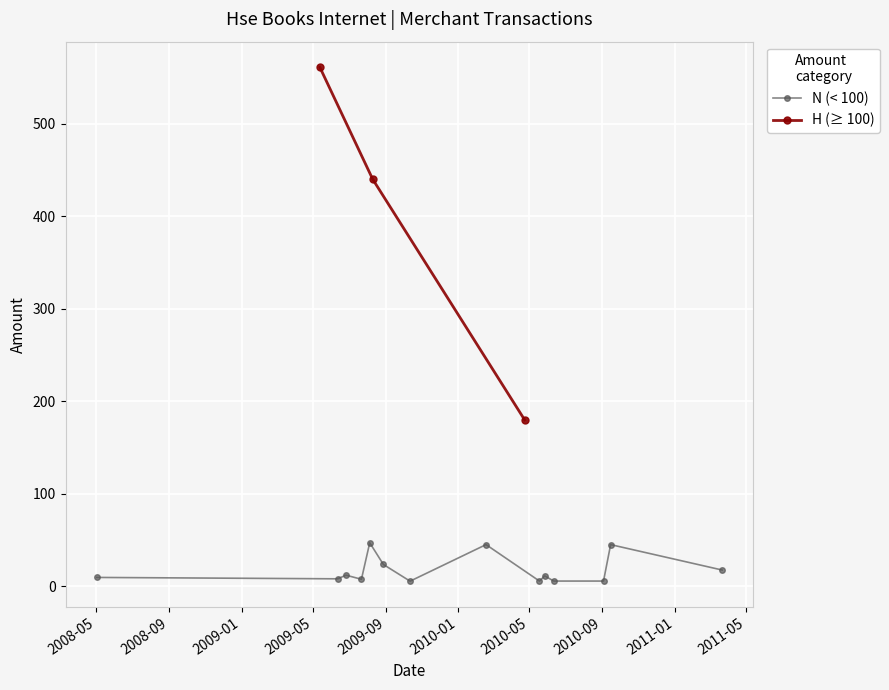

Rank the categories by value from lowest to highest.

2009-10-12, 2010-05-18, 2010-06-11, 2010-09-03, 2009-07-22, 2009-06-12, 2008-05-02, 2010-05-27, 2009-06-26, 2011-03-22, 2009-08-28, 2010-02-17, 2010-09-15, 2009-08-05, 2010-04-23, 2009-08-10, 2009-05-13